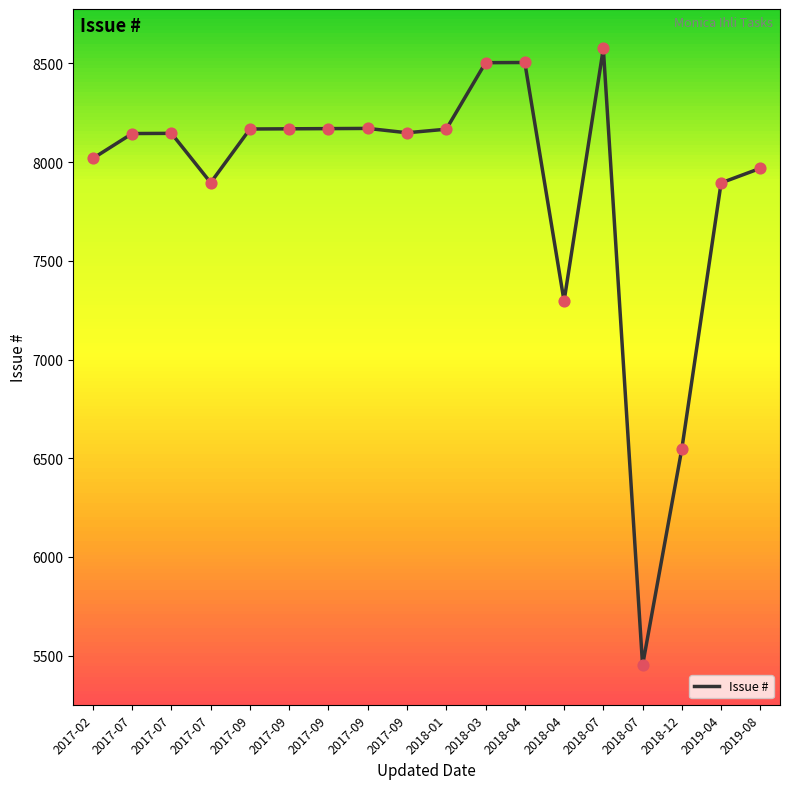

What is the ratio of the value at 2018-04 to the value at 2017-07?

0.9